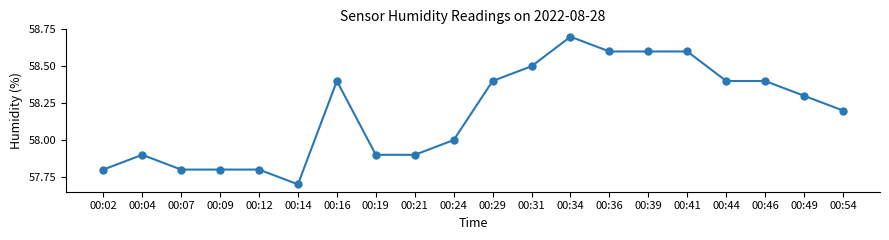

Reading right to left, what are all the values shown in this chart?

00:54=58.2	00:49=58.3	00:46=58.4	00:44=58.4	00:41=58.6	00:39=58.6	00:36=58.6	00:34=58.7	00:31=58.5	00:29=58.4	00:24=58.0	00:21=57.9	00:19=57.9	00:16=58.4	00:14=57.7	00:12=57.8	00:09=57.8	00:07=57.8	00:04=57.9	00:02=57.8